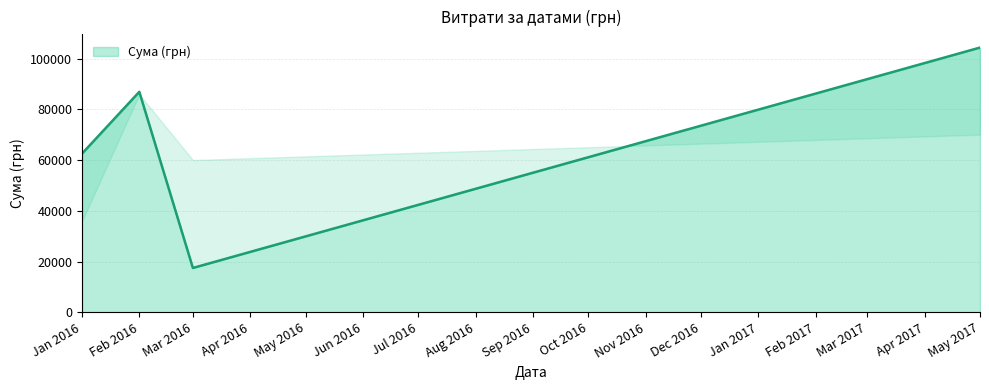

The value of Сума (грн) at Mar 2016 is 25125.5. True or false?

False